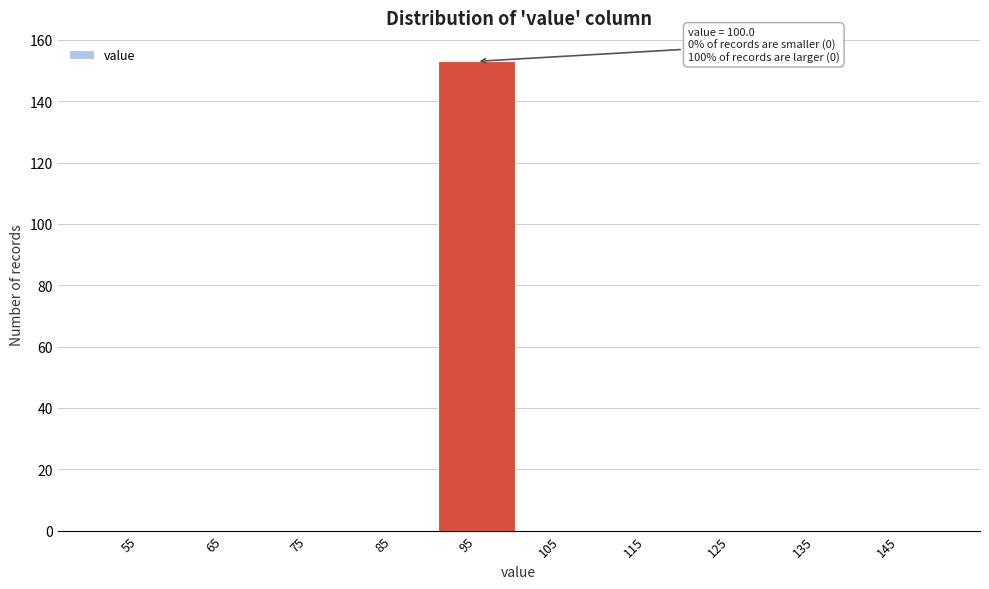

Reading left to right, extract all data points from this chart.

55=0	65=0	75=0	85=0	95=153	105=0	115=0	125=0	135=0	145=0